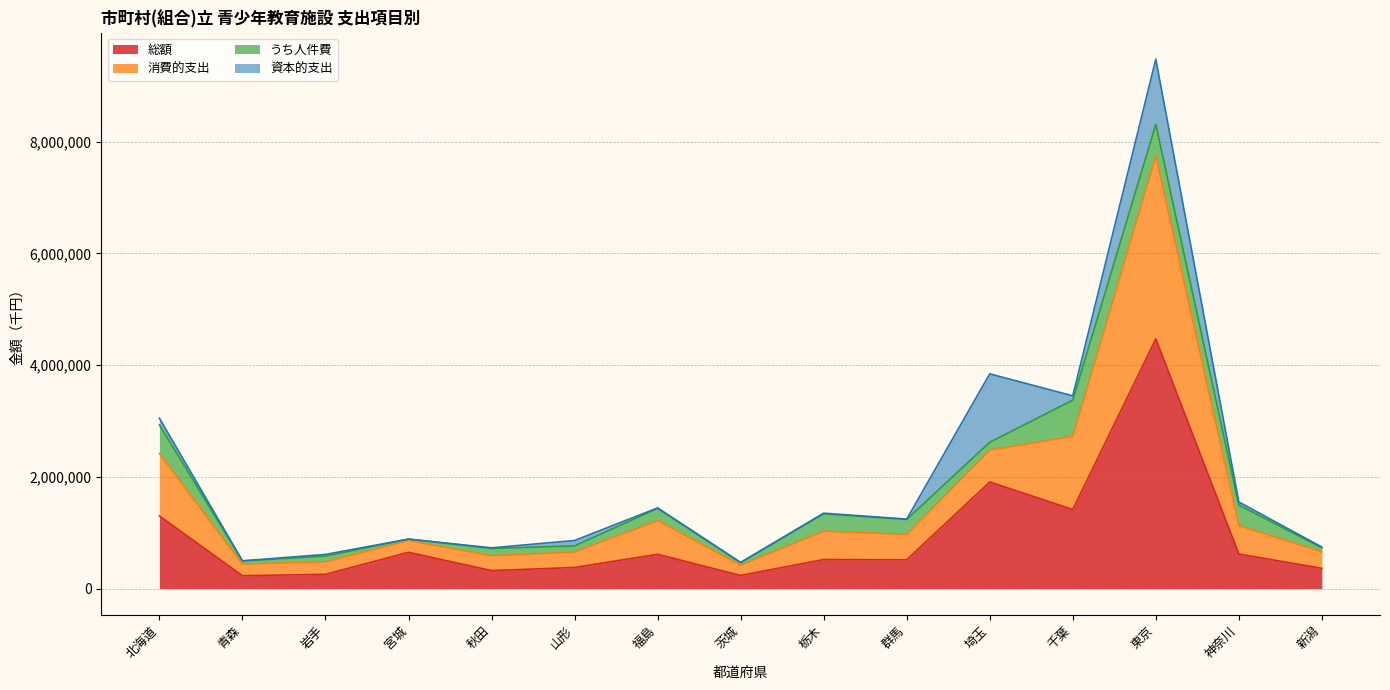

At which label is 総額 closest to 2348766?

埼玉